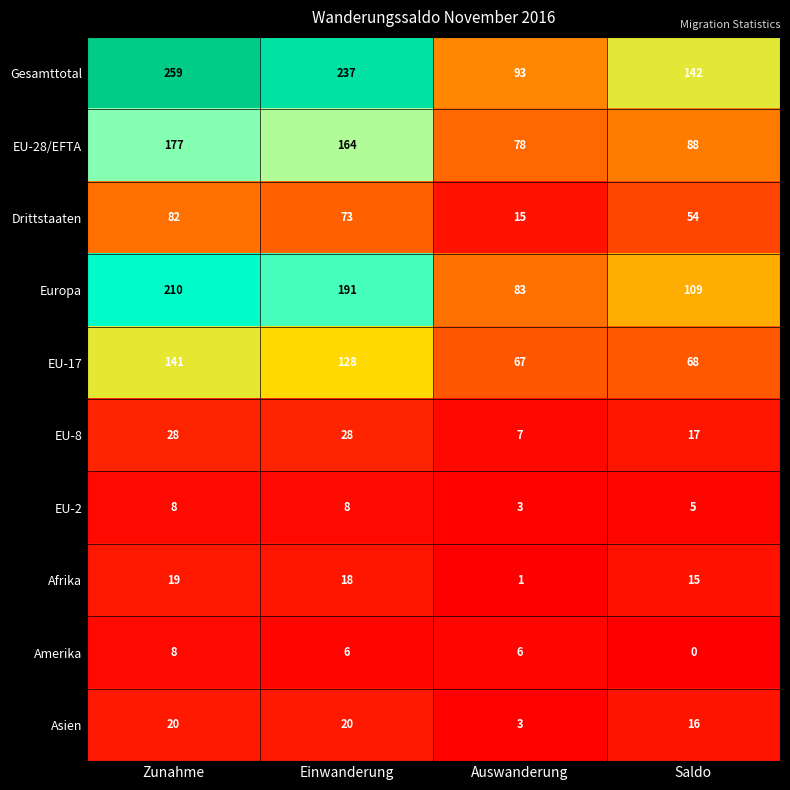

Count the number of data series in this chart.

10